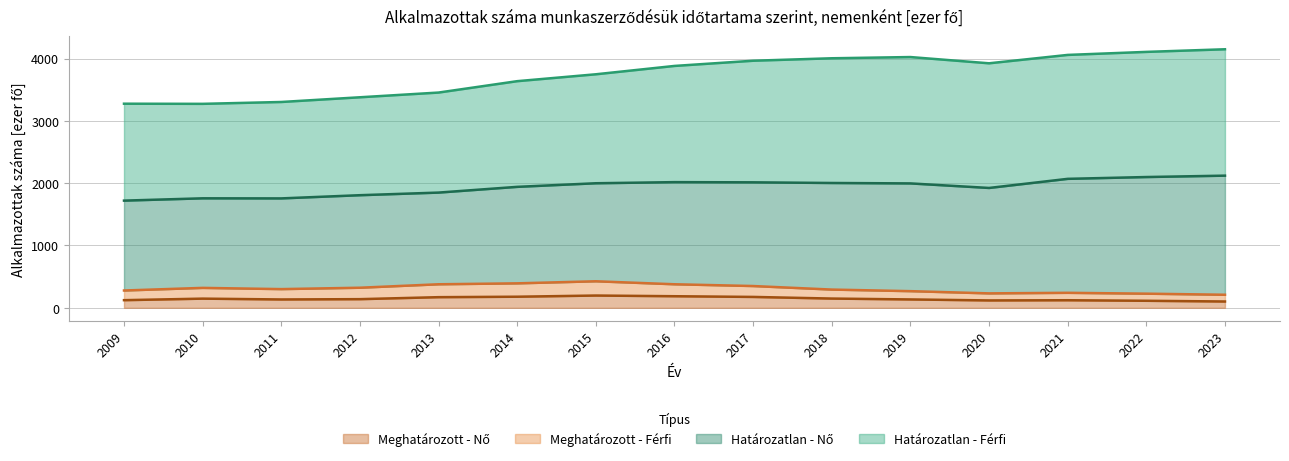

True or false: Határozatlan - Férfi has a value of 5597.4 at 2020.

False